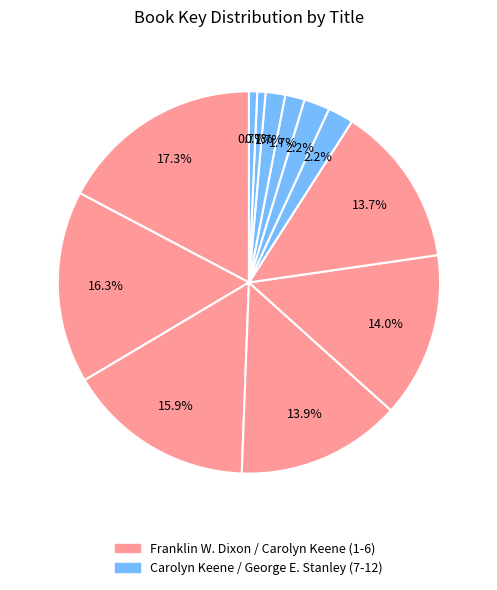

How many slices are in this pie chart?

12